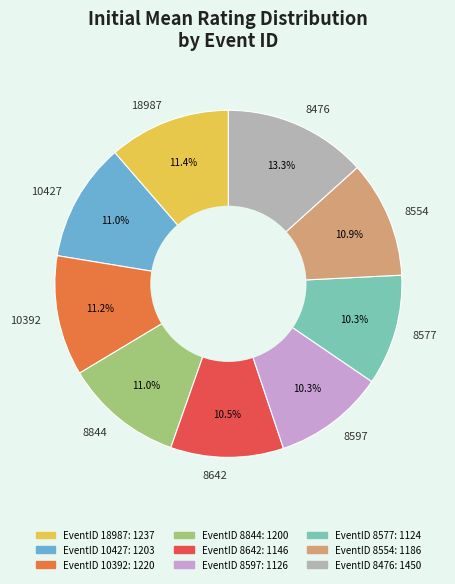

Count the number of slices in the pie.

9